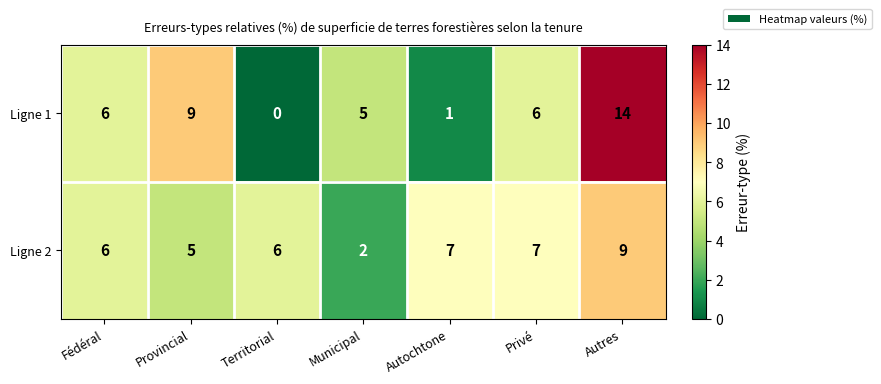

Where is Ligne 2 nearest to the value 5?

Provincial